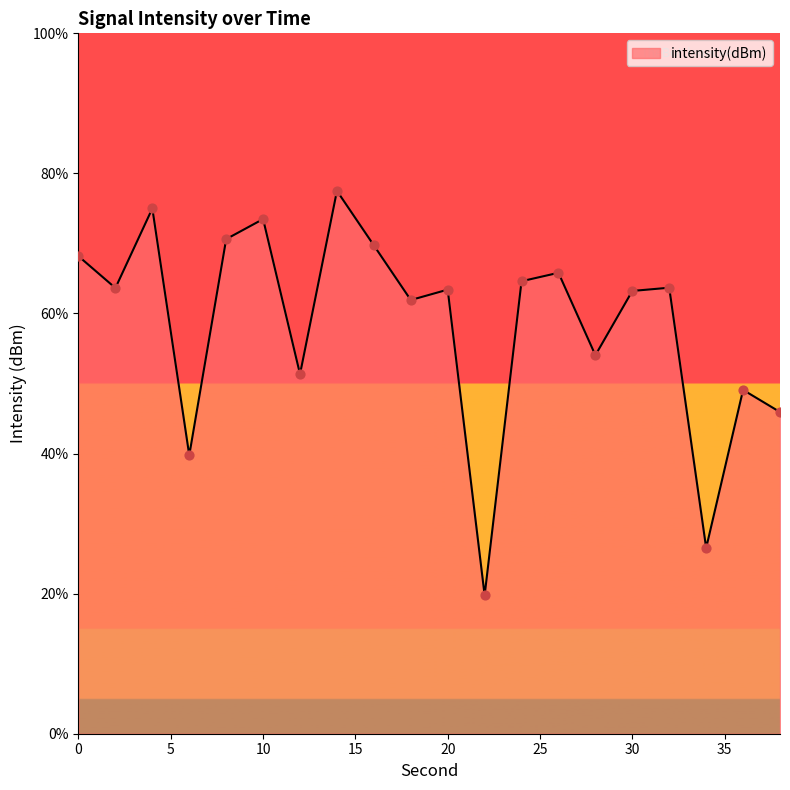

What is the smallest value displayed?

19.8